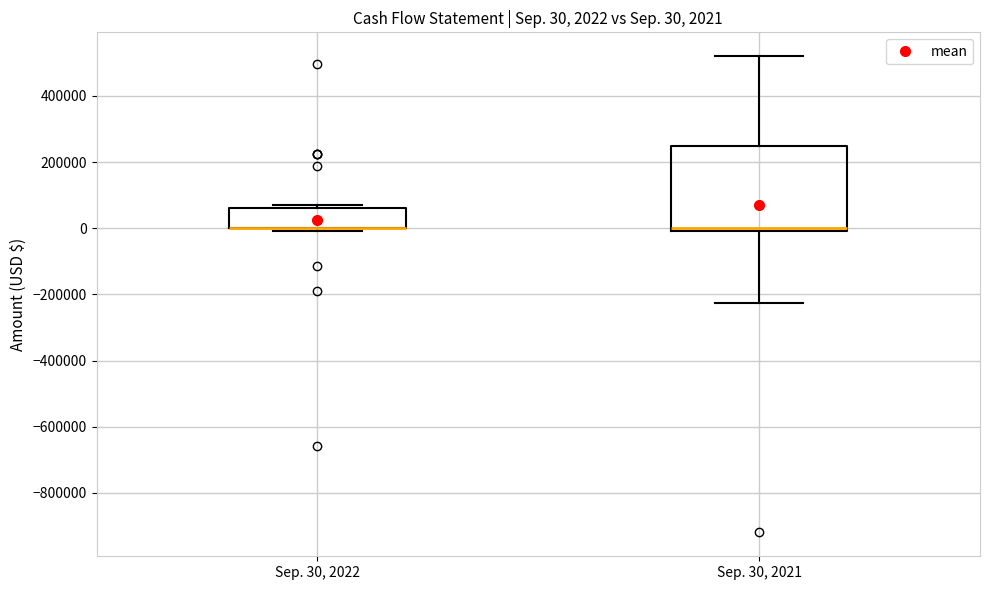

Comparing the boxes themselves (not the whiskers), which one is the tallest?

Sep. 30, 2021